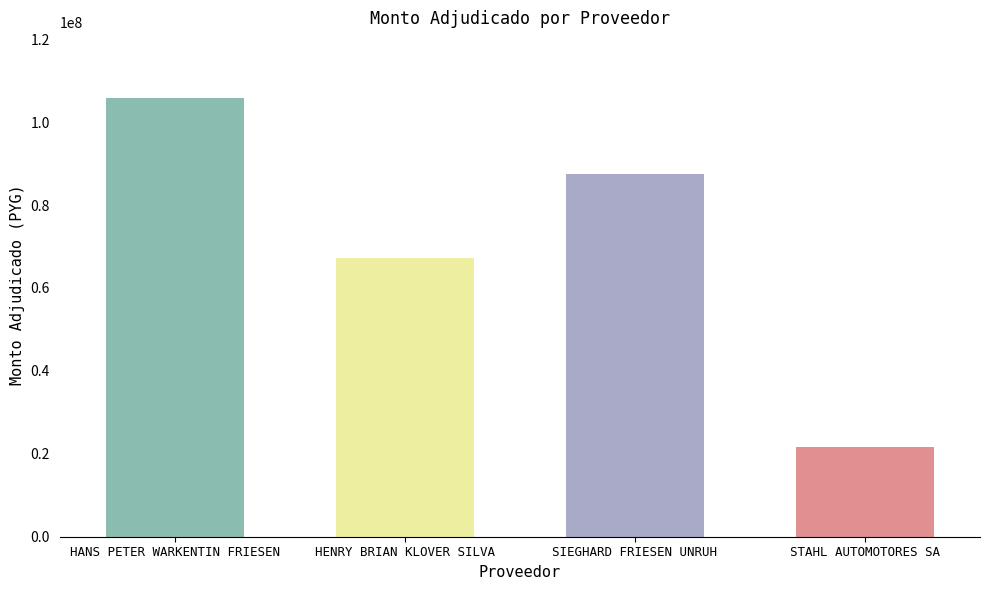

What is the minimum value shown in the chart?

21600000